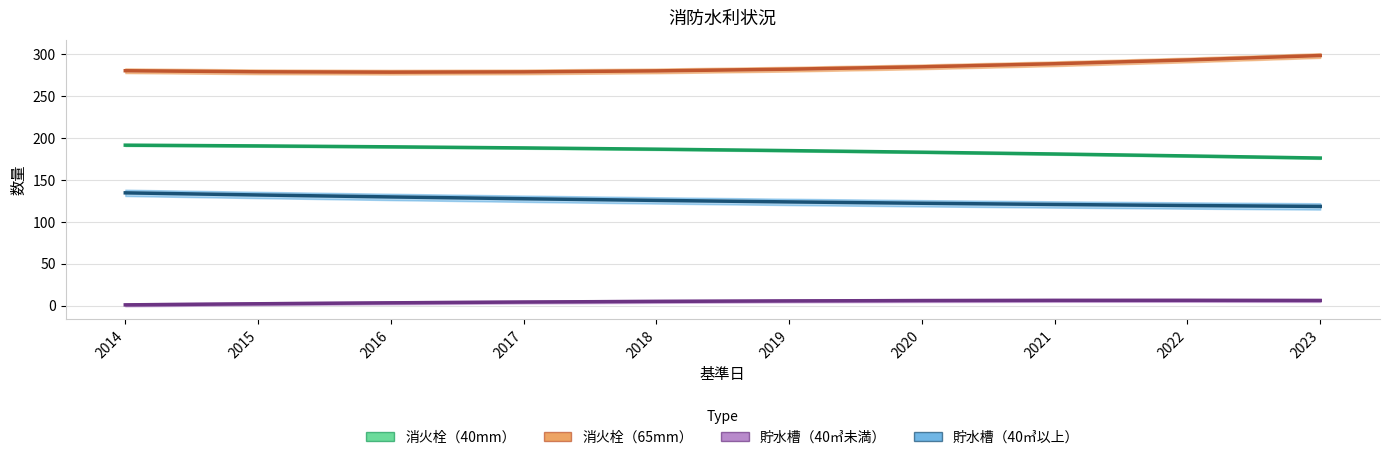

What value does the 消火栓（40mm） series have at 2019?

185.2